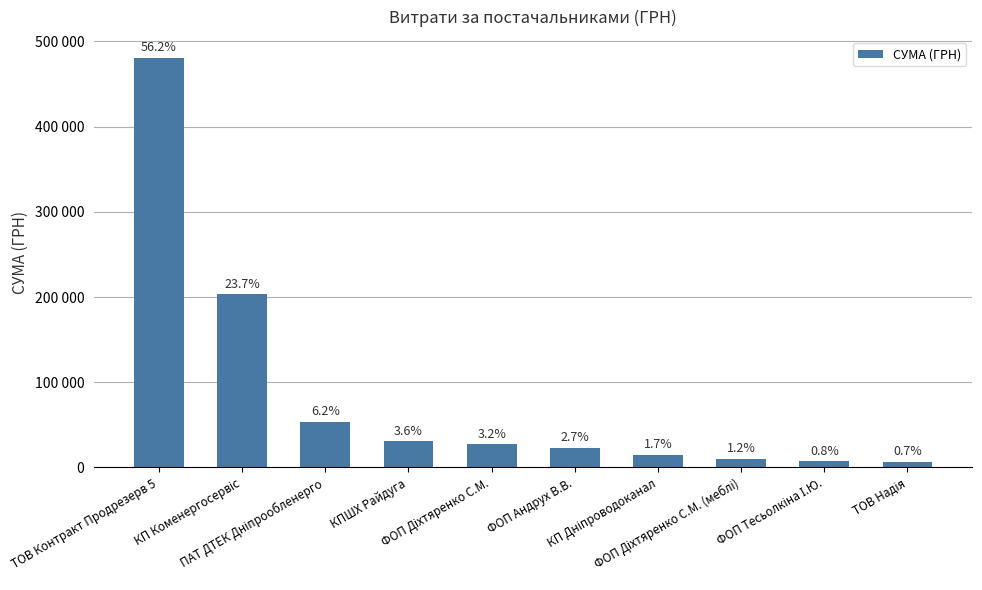

How many data points are less than 27090?

5